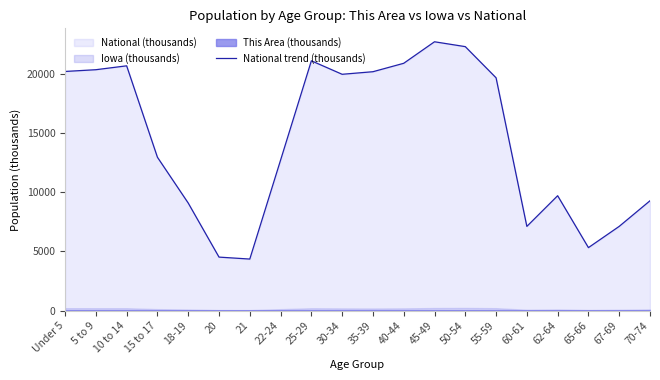

Reading left to right, transcribe all the data shown in this chart.

20201.4	20348.7	20677.2	12954.3	9086.1	4519.1	4354.3	12712.6	21101.8	19962.1	20179.6	20891.0	22708.6	22298.1	19664.8	7113.7	9704.2	5319.9	7115.4	9278.2